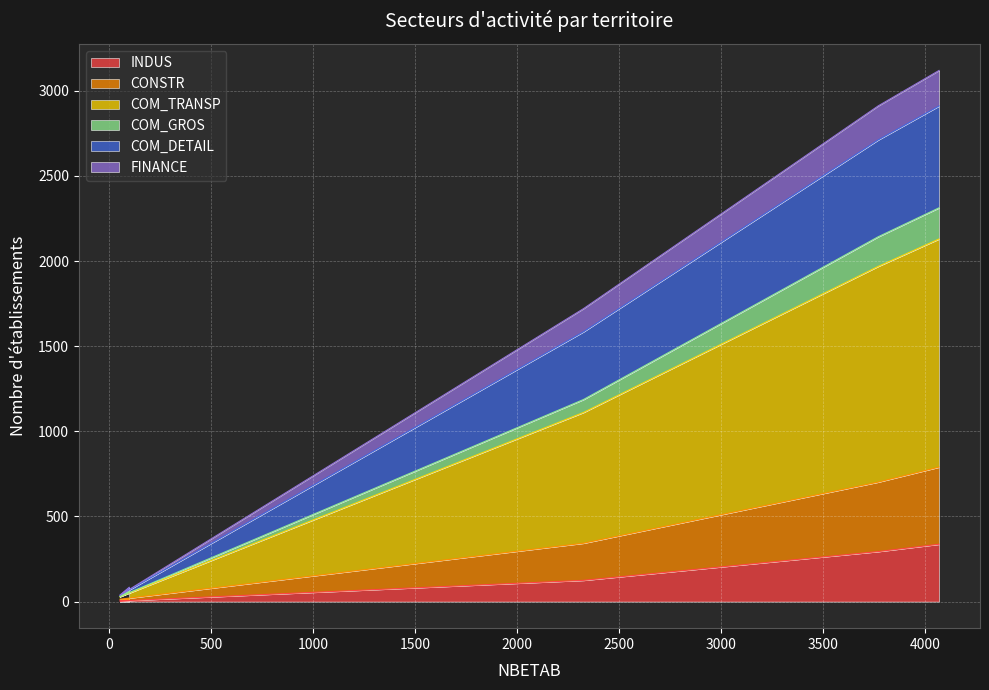

Which series has the largest total across all categories?

COM_TRANSP